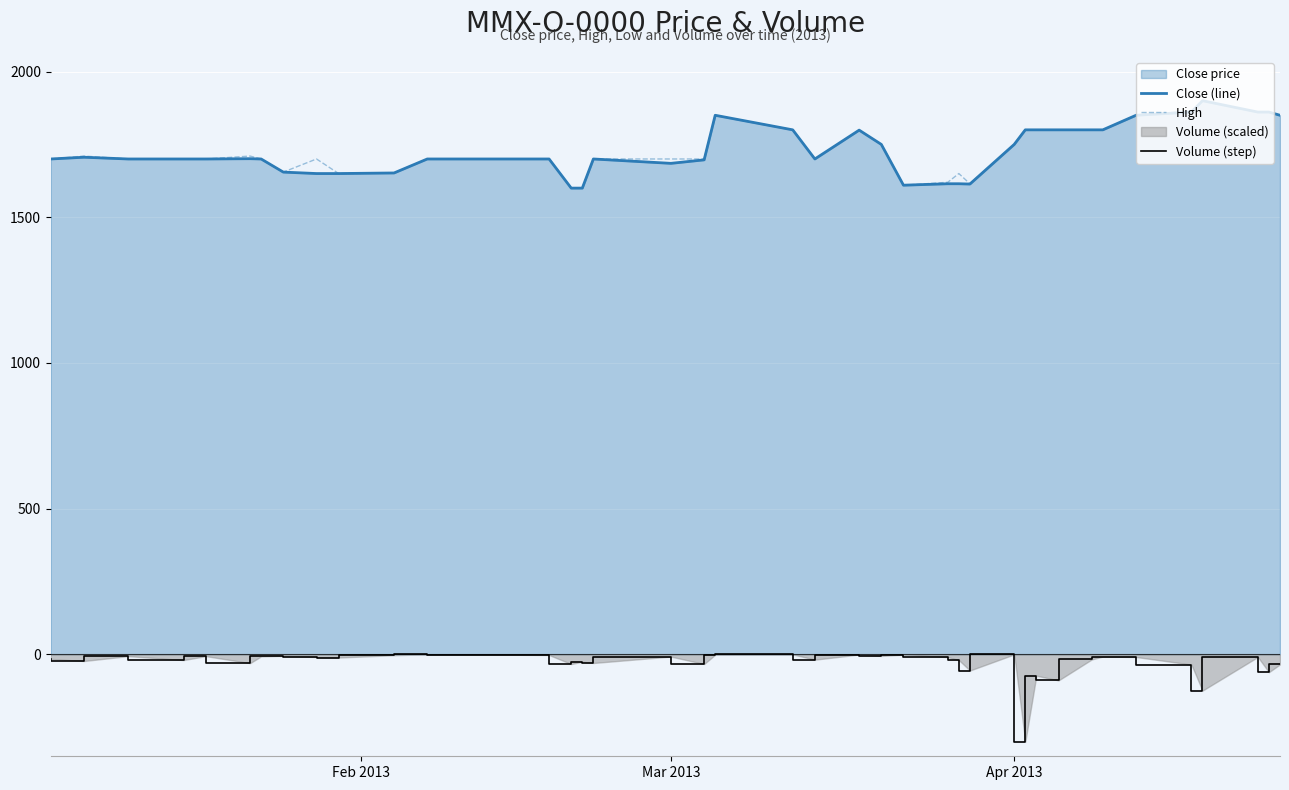

True or false: High and Volume (step) intersect in this chart.

False